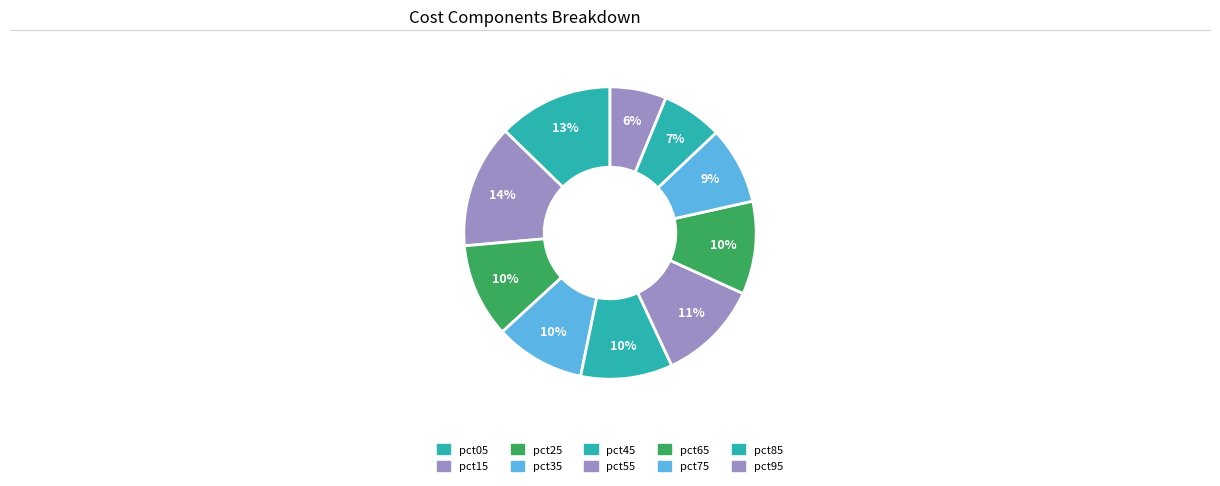

Count the number of slices in the pie.

10